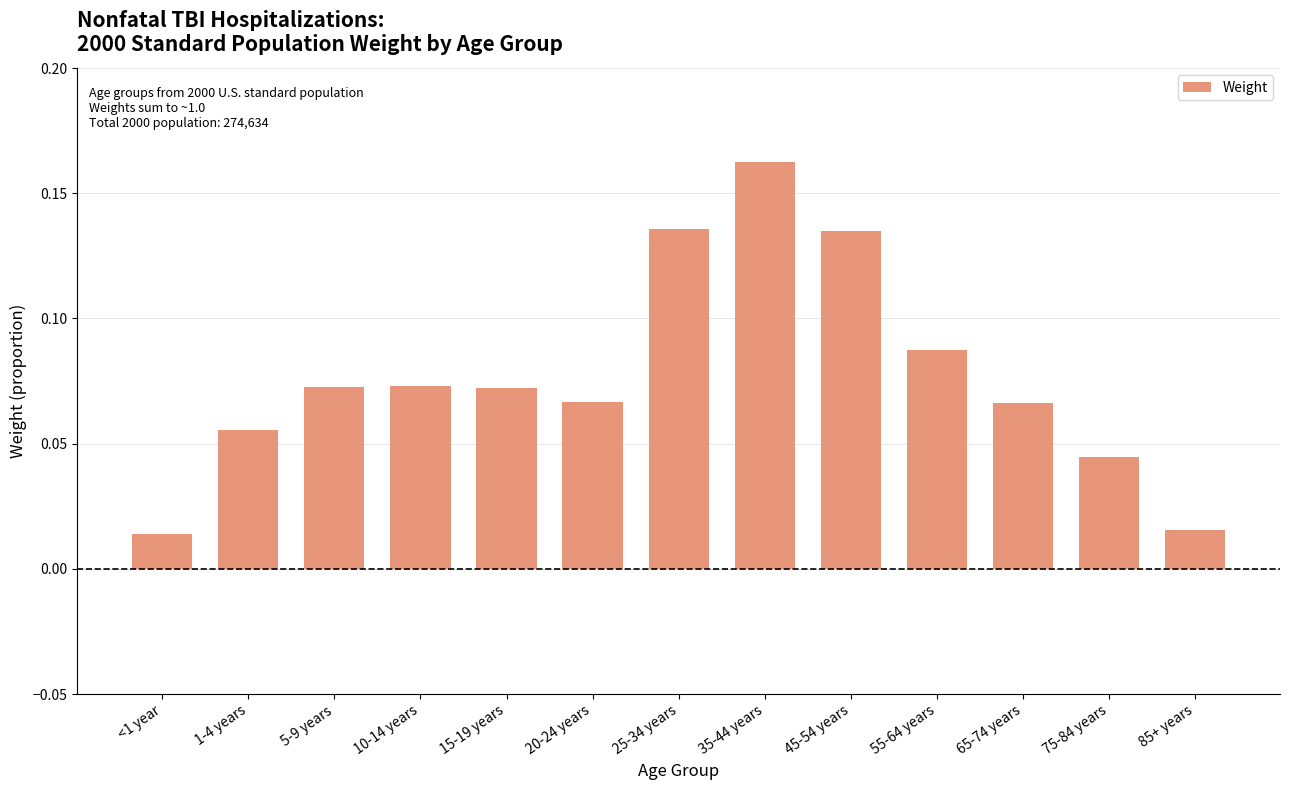

What position from the right is 25-34 years?

7